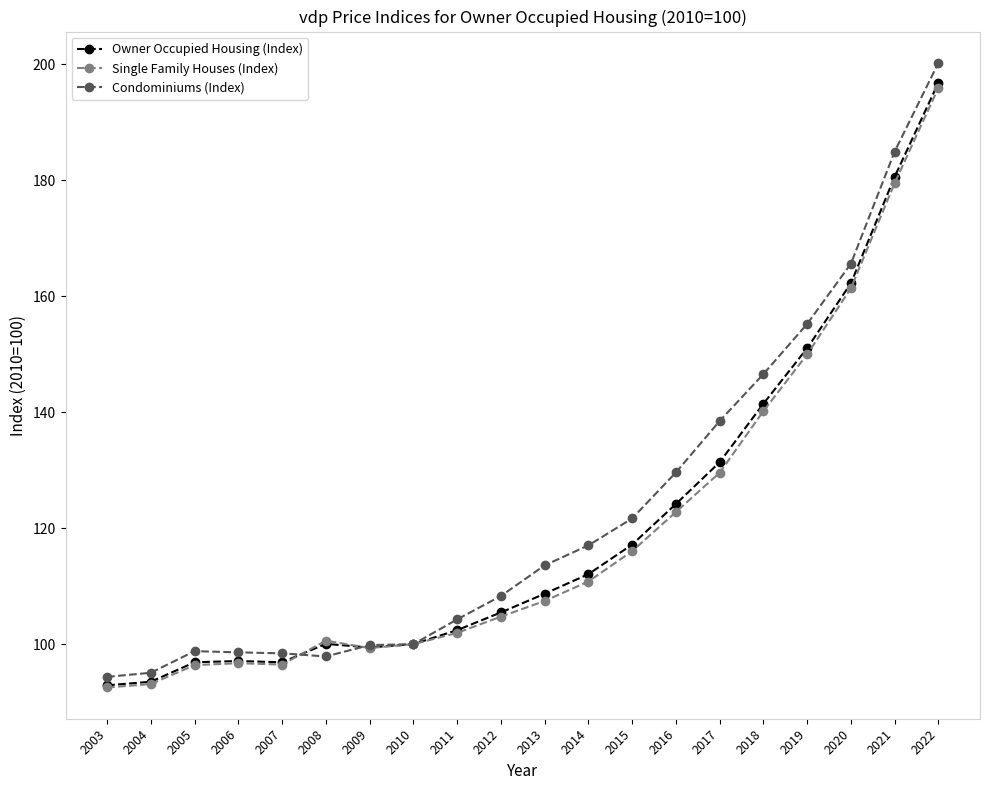

How many data points does each series have?

20